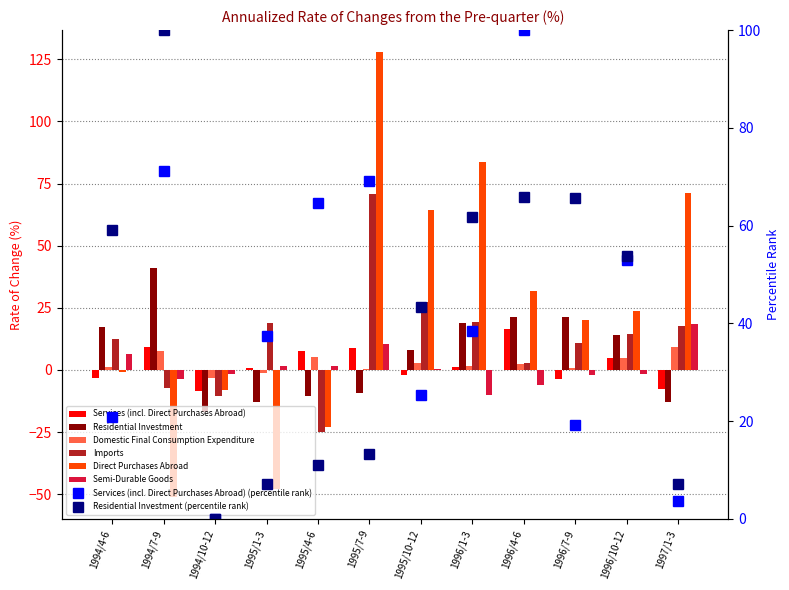

Which series has the largest range (max minus min)?

Direct Purchases Abroad